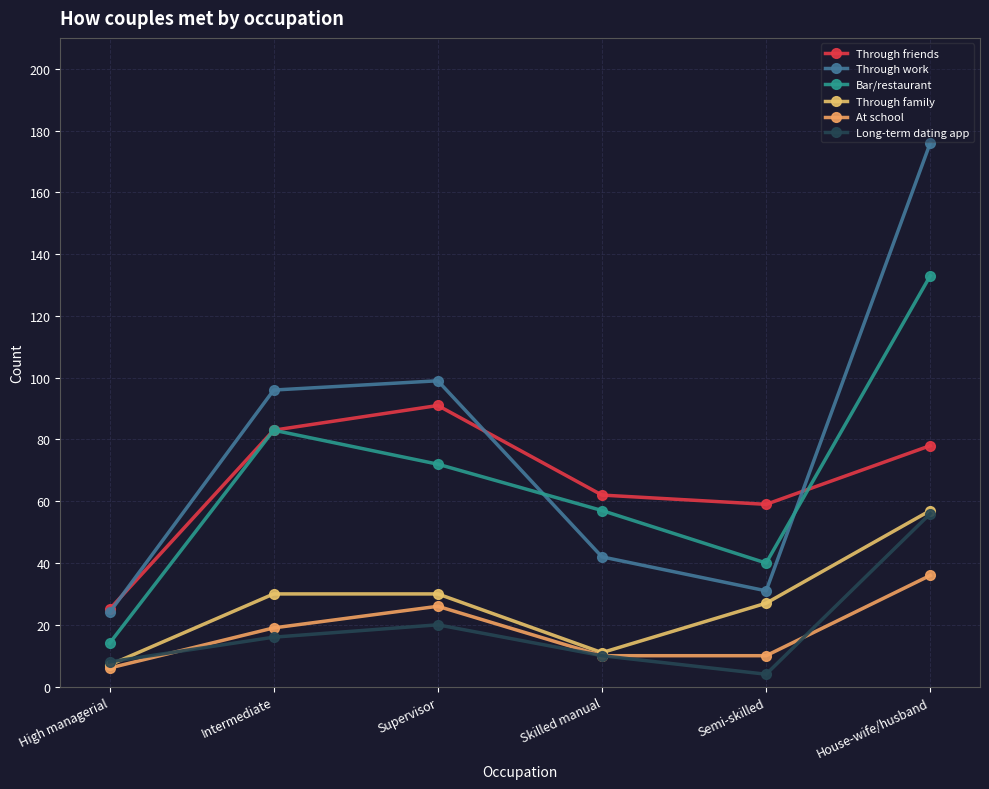

What is the value of the Long-term dating app point at the 2nd from the left?

16